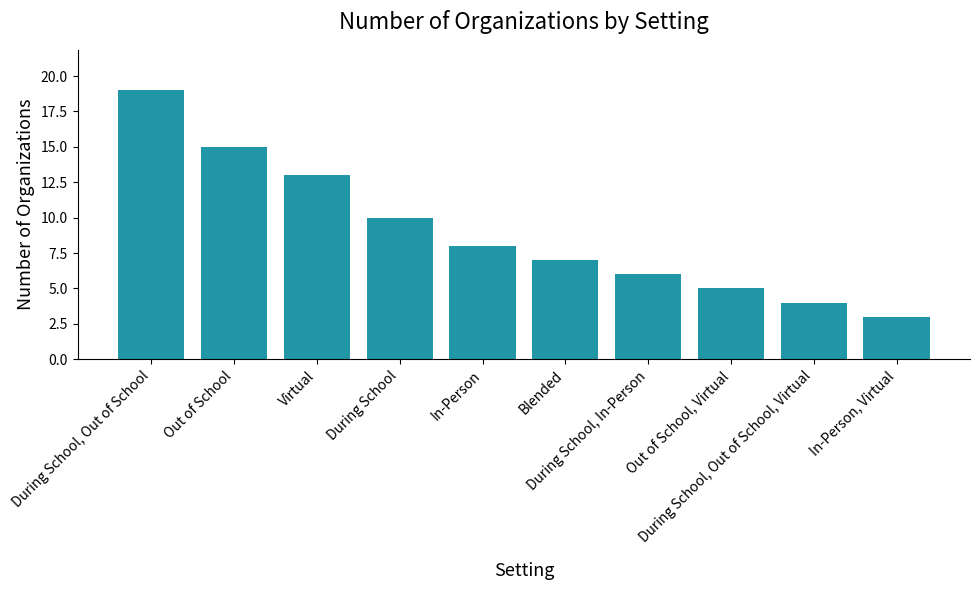

What is the approximate value at During School, to the nearest 10?

10